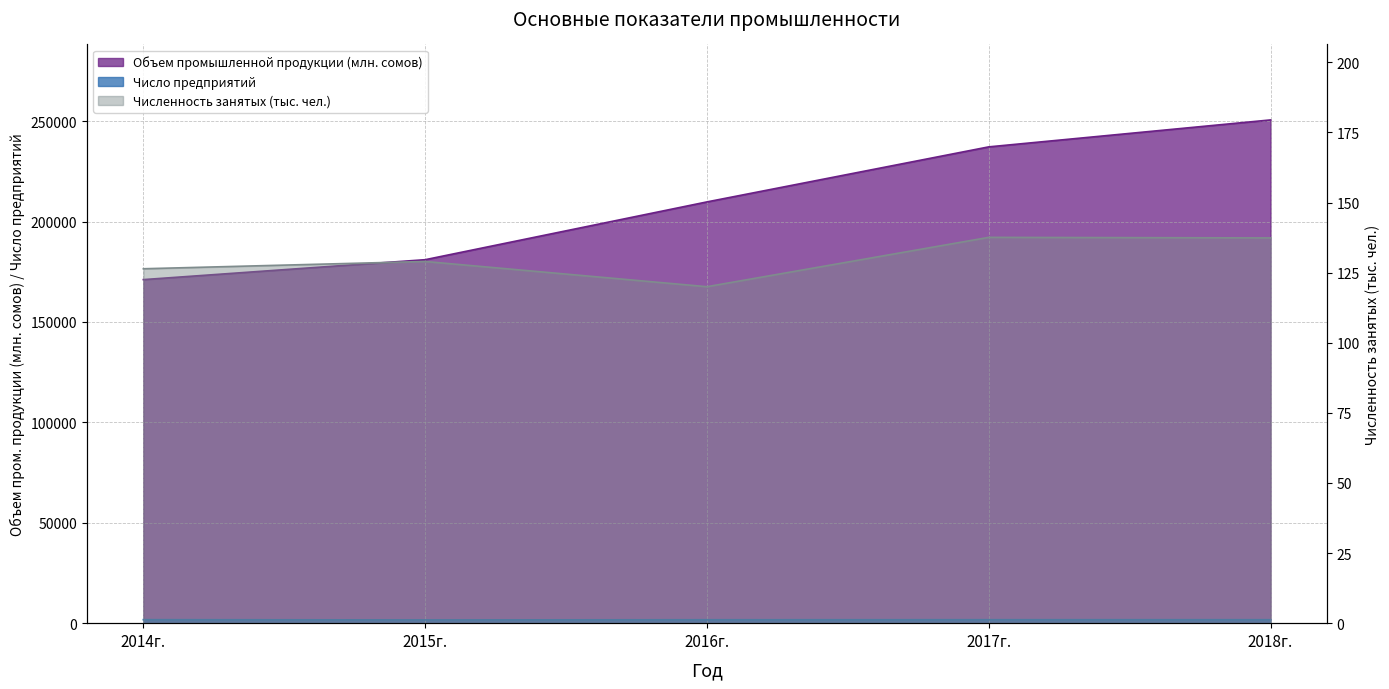

Rank the series at 2014г. from lowest to highest value.

Численность занятых (тыс. чел.), Число предприятий, Объем промышленной продукции (млн. сомов)